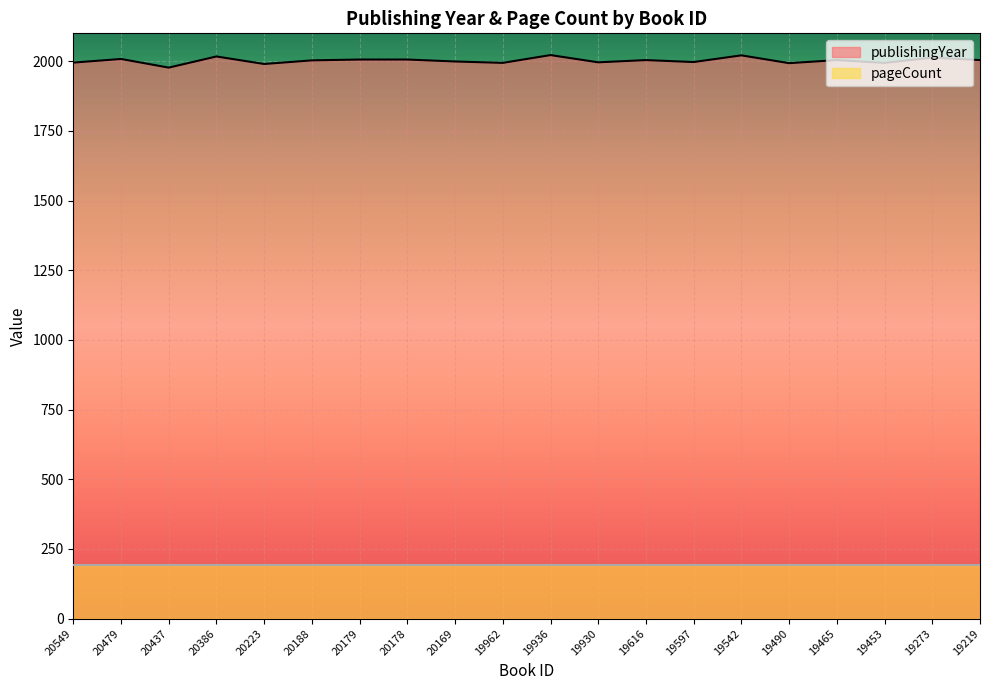

What is the difference between the values at 20179 and 20437?

29